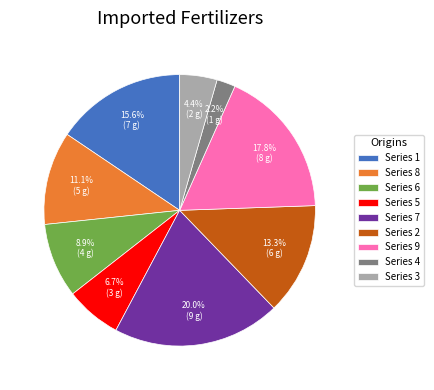

Approximately how many times larger is the value at Series 9 compared to Series 5?

2.7